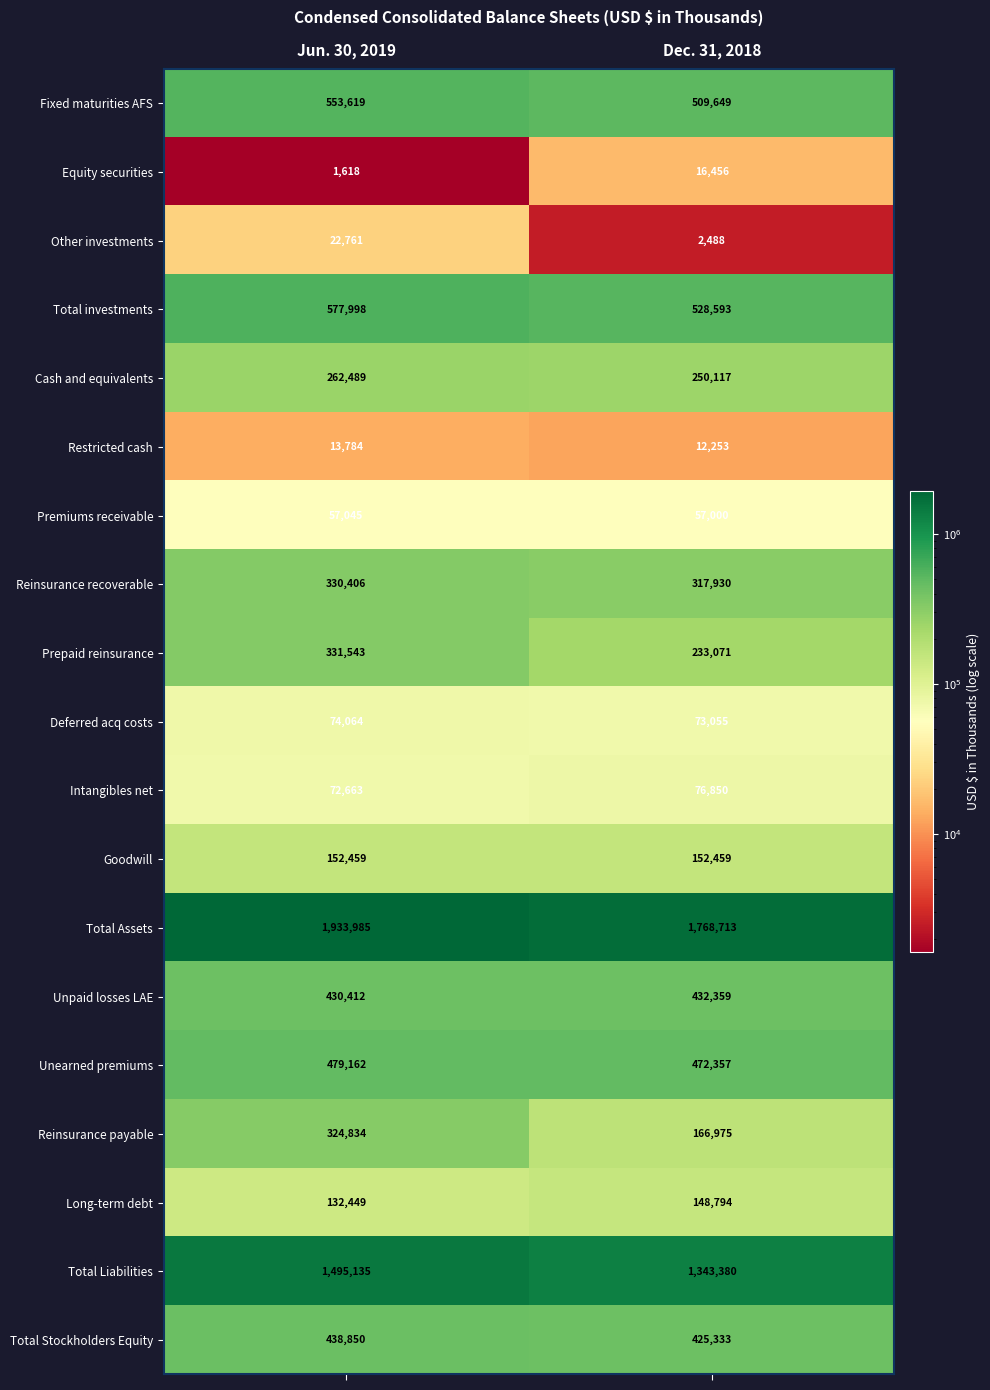

Which series has the largest range (max minus min)?

Total Assets